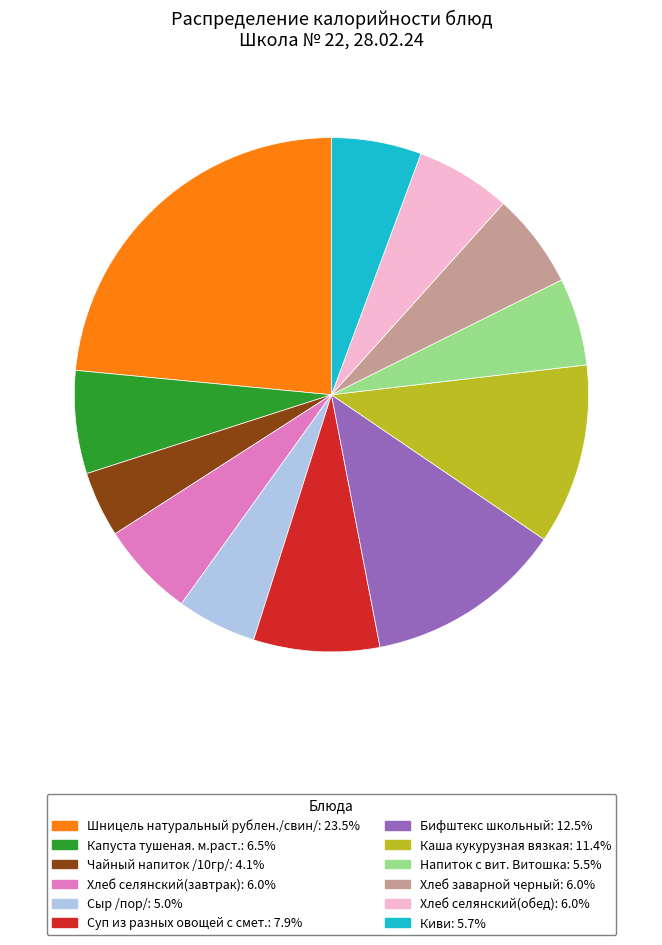

Is there any slice that represents more than half of the pie?

No